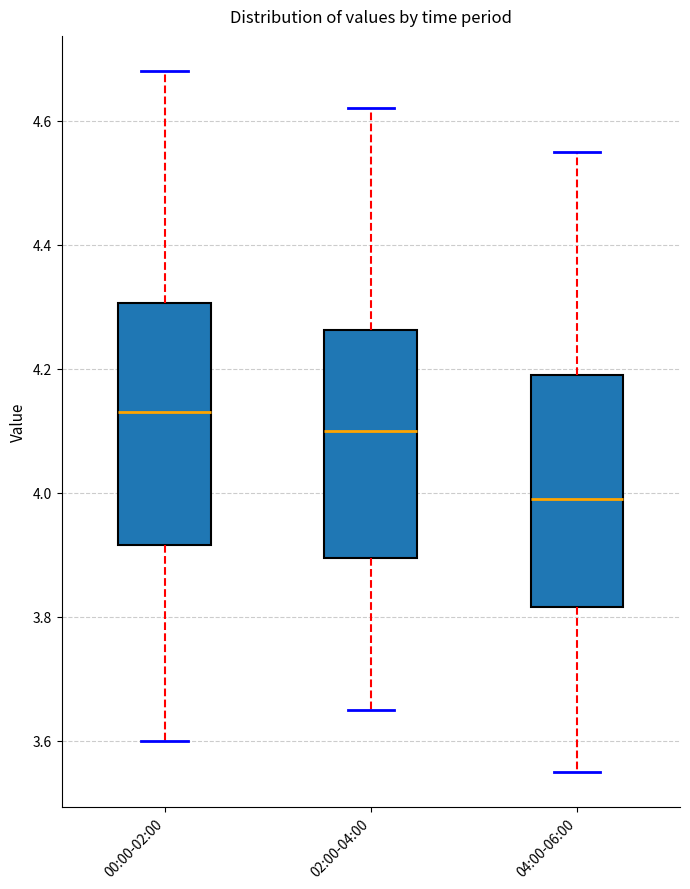

Reading left to right, read every box against the y-axis: the position of its median line, the range the box covers, and the ends of its whiskers. The values are not printed on the chart, so give them approximately, as read against the axis.

00:00-02:00: median 4.14, box 3.92 to 4.30, whiskers 3.60 to 4.68
02:00-04:00: median 4.10, box 3.90 to 4.26, whiskers 3.66 to 4.62
04:00-06:00: median 4.00, box 3.82 to 4.20, whiskers 3.56 to 4.56